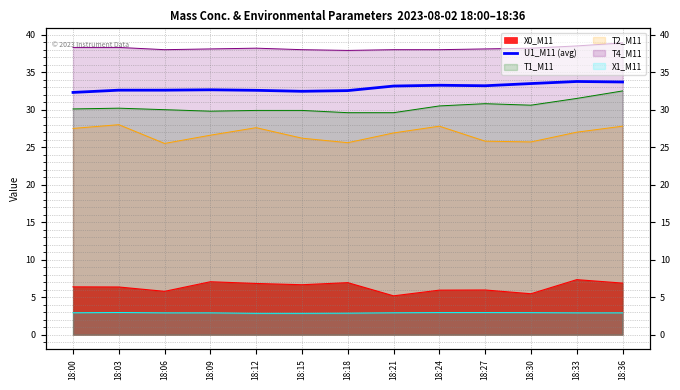

True or false: the data shows 43.6 at 18:00.

False